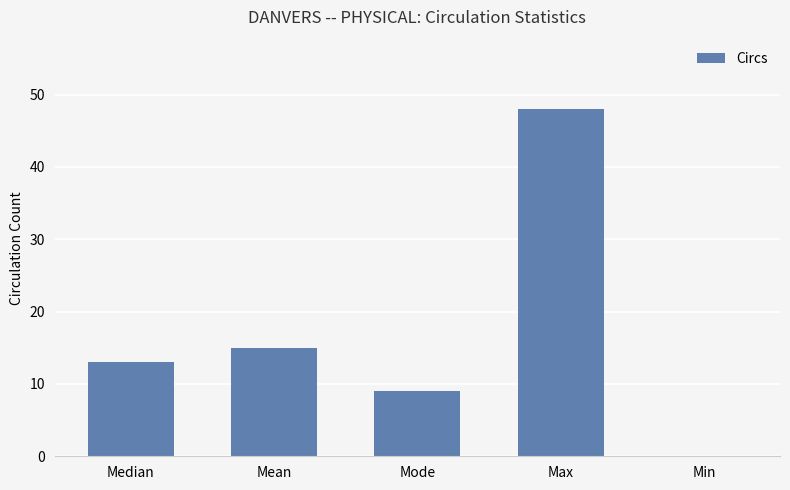

What is the ratio of the value at Mean to the value at Max?

0.3